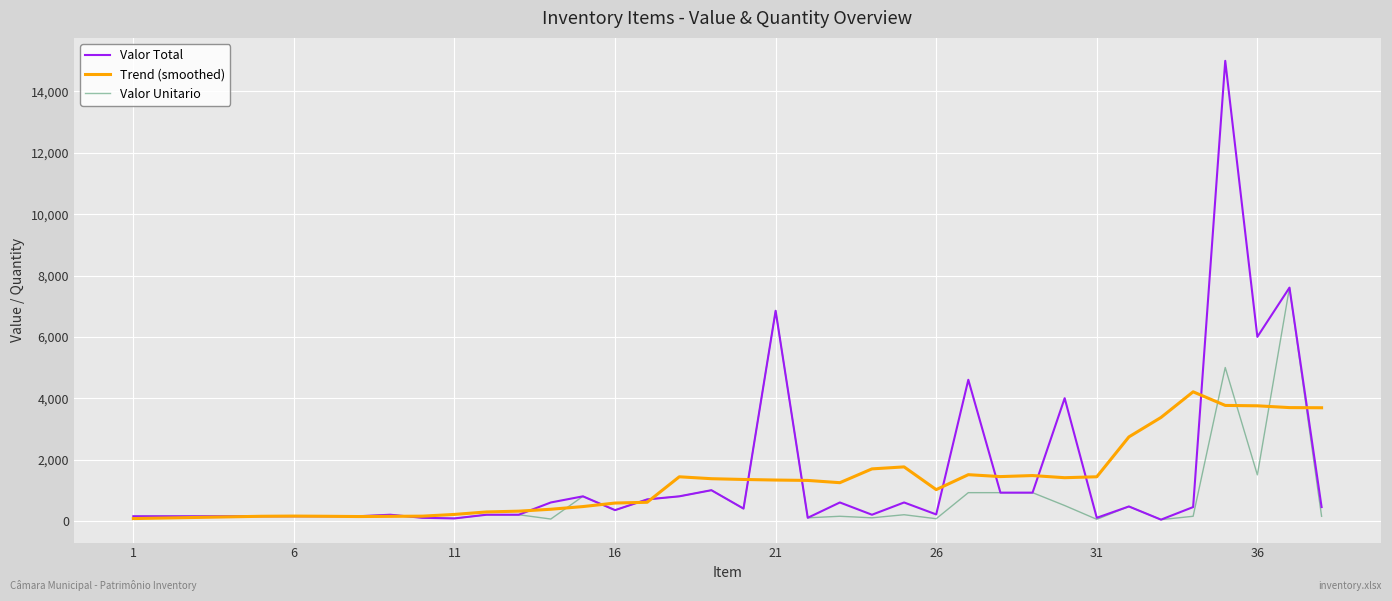

What is the greatest value displayed?

15000.0